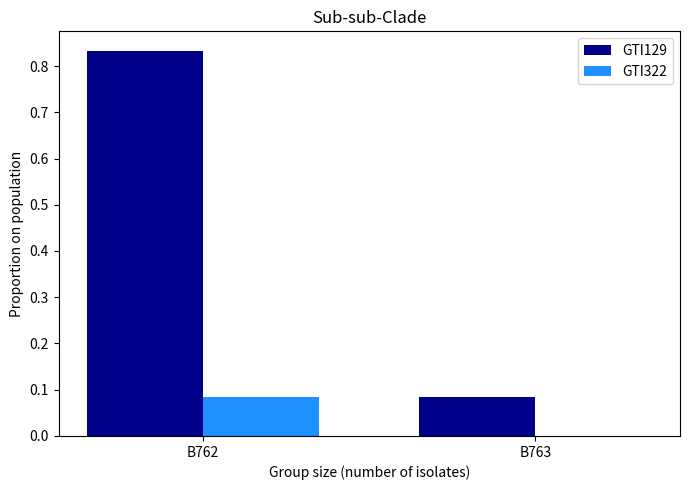

Which series changed the most between B762 and B763?

GTI129